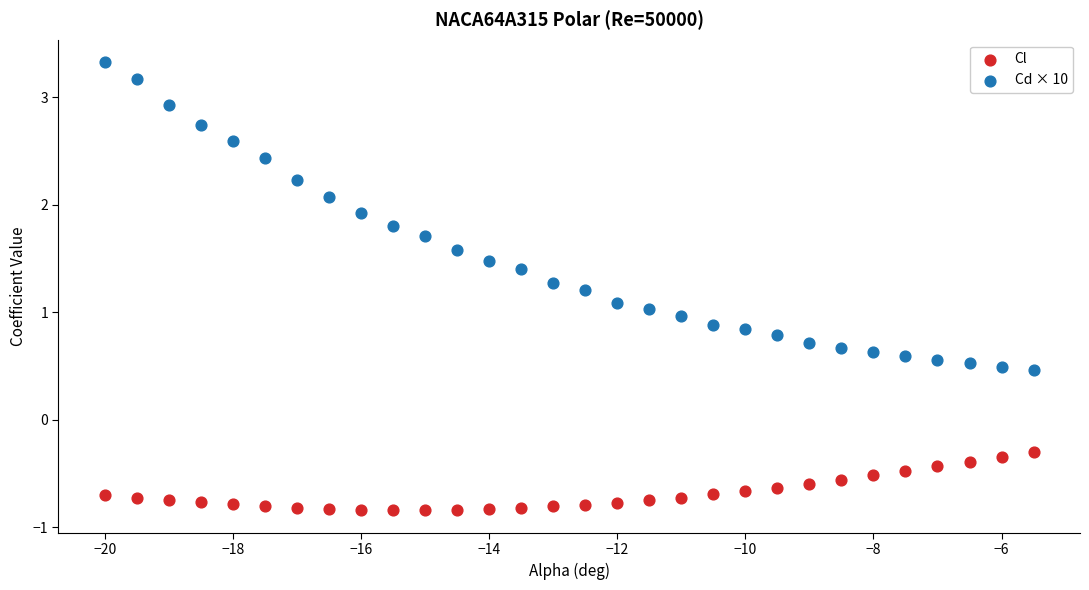

Across all data points, what is the range of X values (max minus min)?

14.5